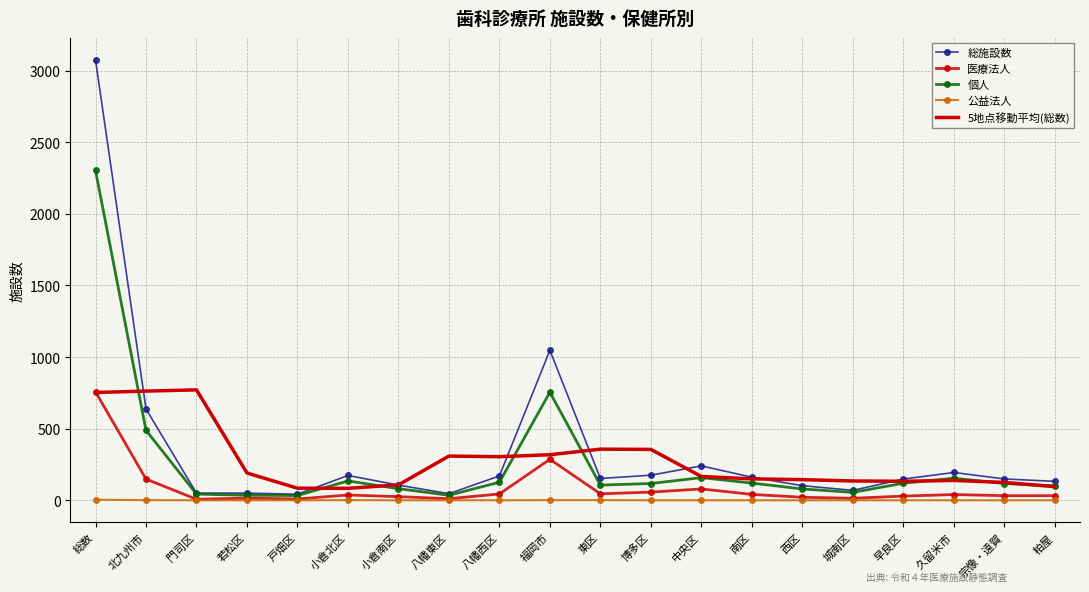

Which series has the largest range (max minus min)?

総施設数